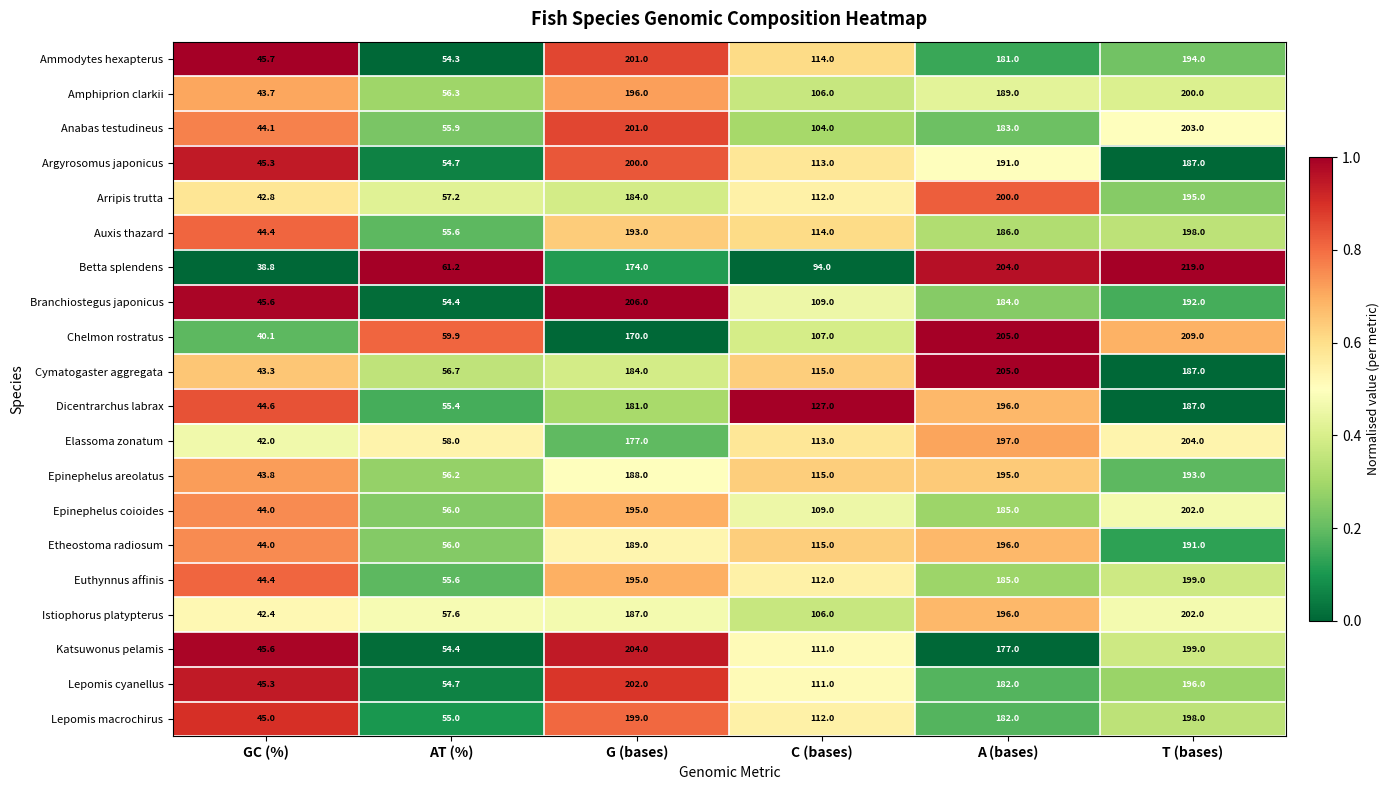

True or false: Lepomis macrochirus has a value of 25.7 at AT (%).

False